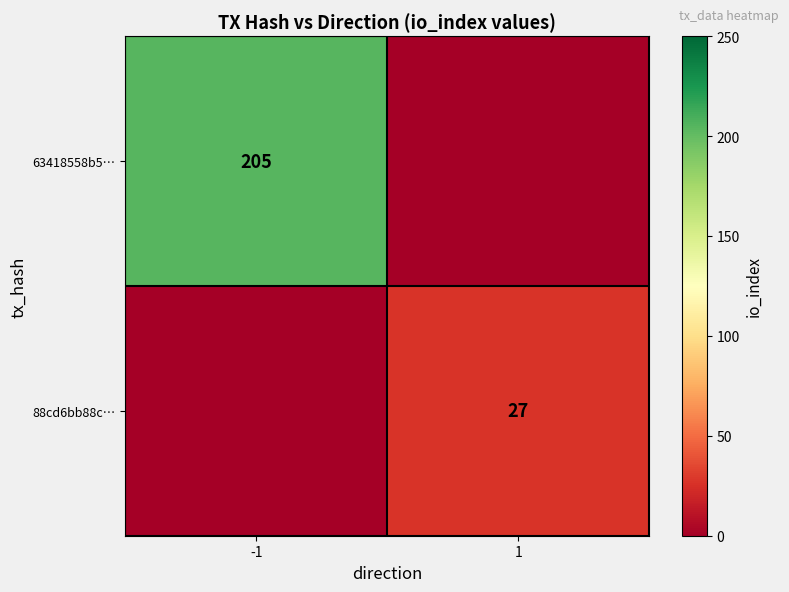

Is it true that 63418558b5… equals 205 at -1?

True